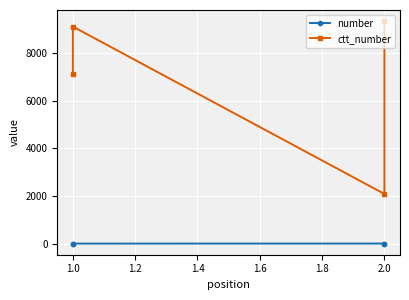

Which has a higher value, 2.0 or 1.0?

2.0